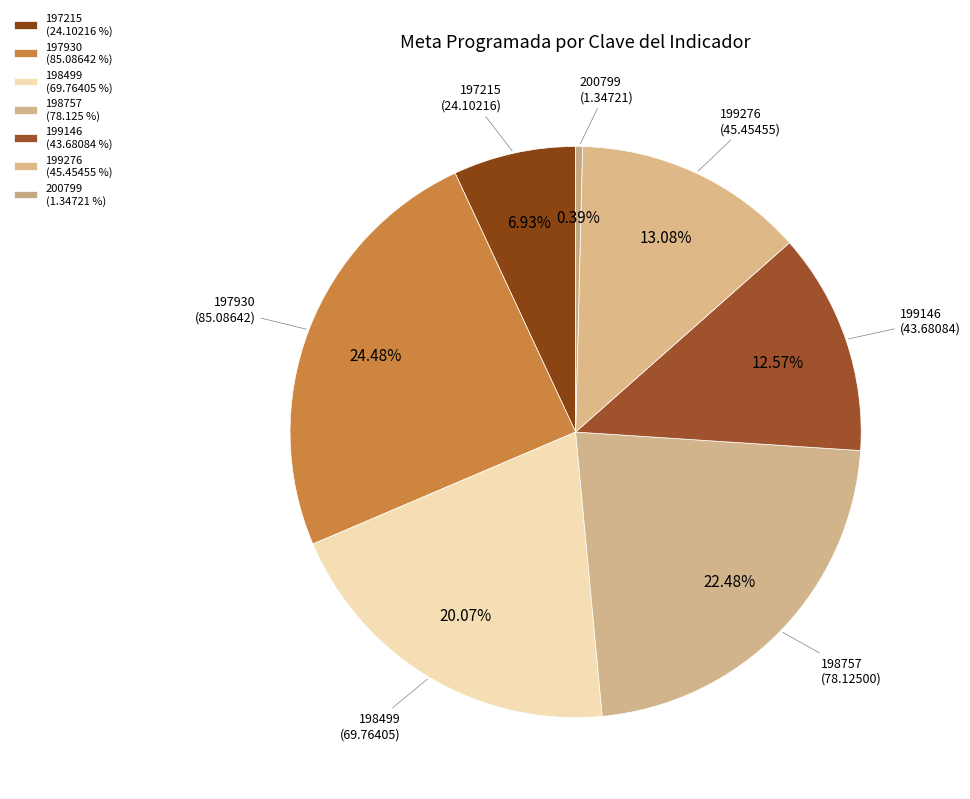

True or false: 197215 accounts for 13% of the total.

False